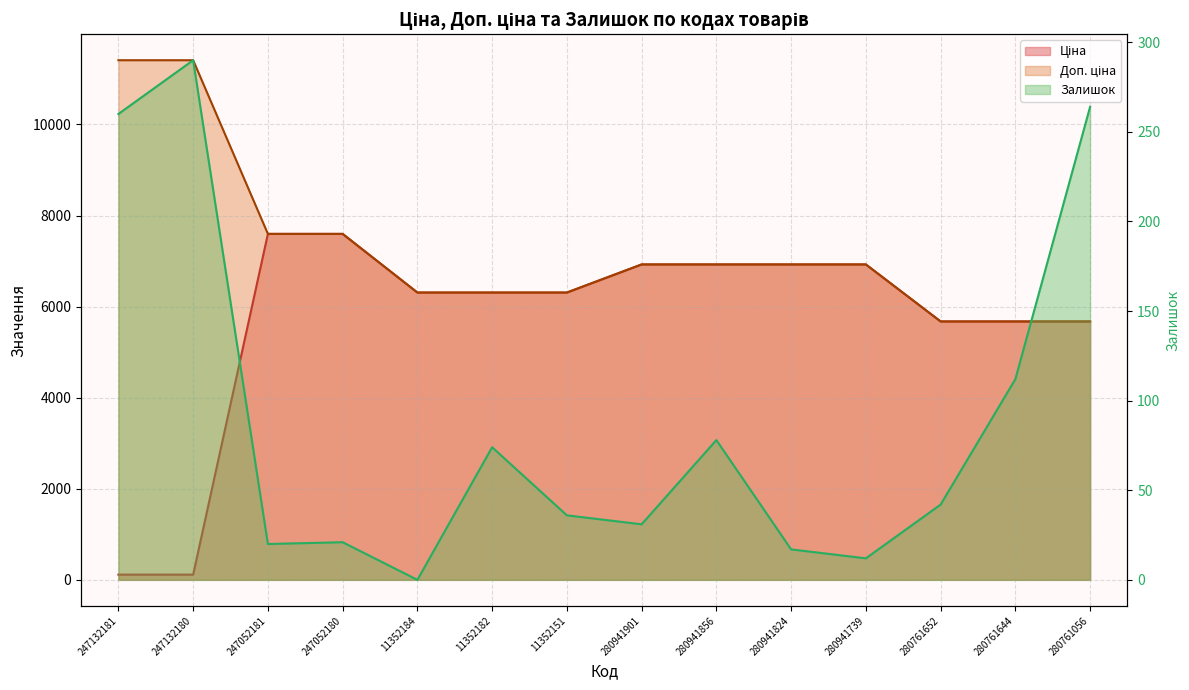

Reading right to left, transcribe all the data shown in this chart.

Ціна: 280761056=5673.8	280761644=5673.8	280761652=5673.8	280941739=6925.7	280941824=6925.7	280941856=6925.7	280941901=6925.7	11352151=6308.8	11352182=6308.8	11352184=6308.8	247052180=7596.5	247052181=7596.5	247132180=114.1	247132181=114.1
Доп. ціна: 280761056=5673.8	280761644=5673.8	280761652=5673.8	280941739=6925.7	280941824=6925.7	280941856=6925.7	280941901=6925.7	11352151=6308.8	11352182=6308.8	11352184=6308.8	247052180=7596.5	247052181=7596.5	247132180=11410.0	247132181=11410.0
Залишок: 280761056=264.0	280761644=112.0	280761652=42.0	280941739=12.0	280941824=17.0	280941856=78.0	280941901=31.0	11352151=36.0	11352182=74.0	11352184=0.0	247052180=21.0	247052181=20.0	247132180=290.0	247132181=260.0